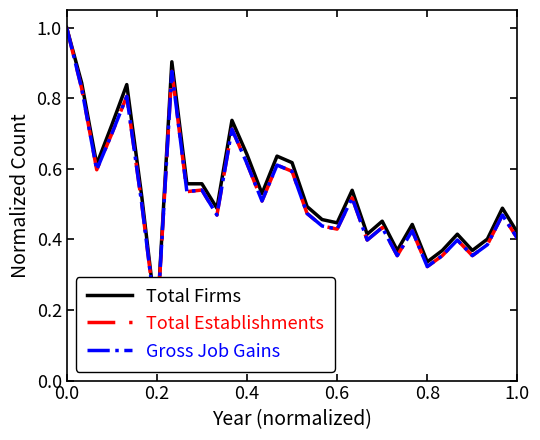

What is the value of the Gross Job Gains point at the 9th from the left?

0.5